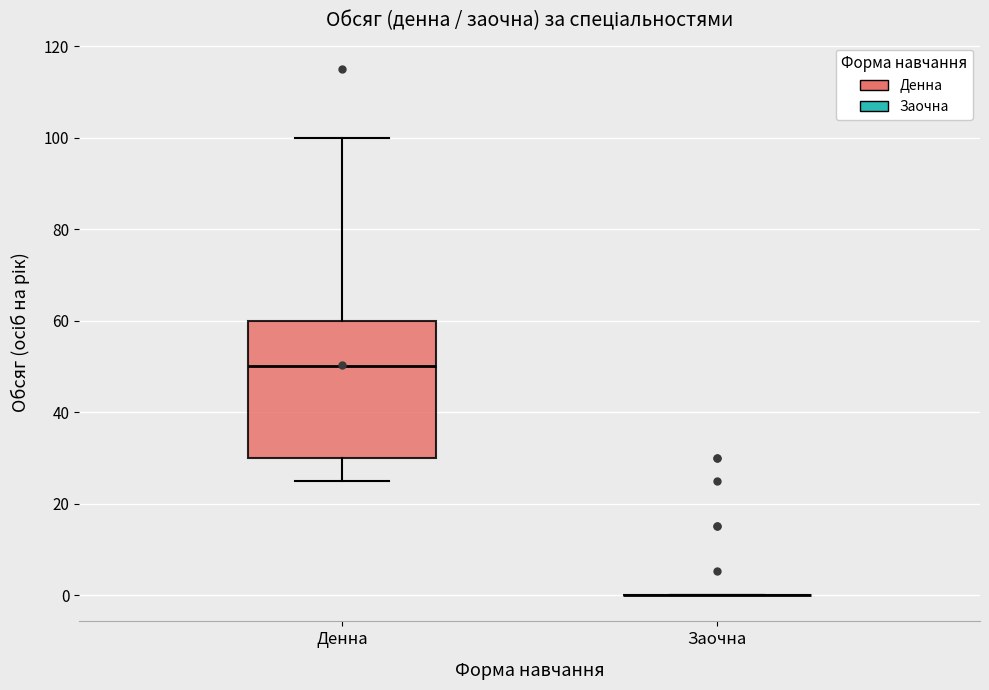

Comparing the boxes themselves (not the whiskers), which one is the tallest?

Денна